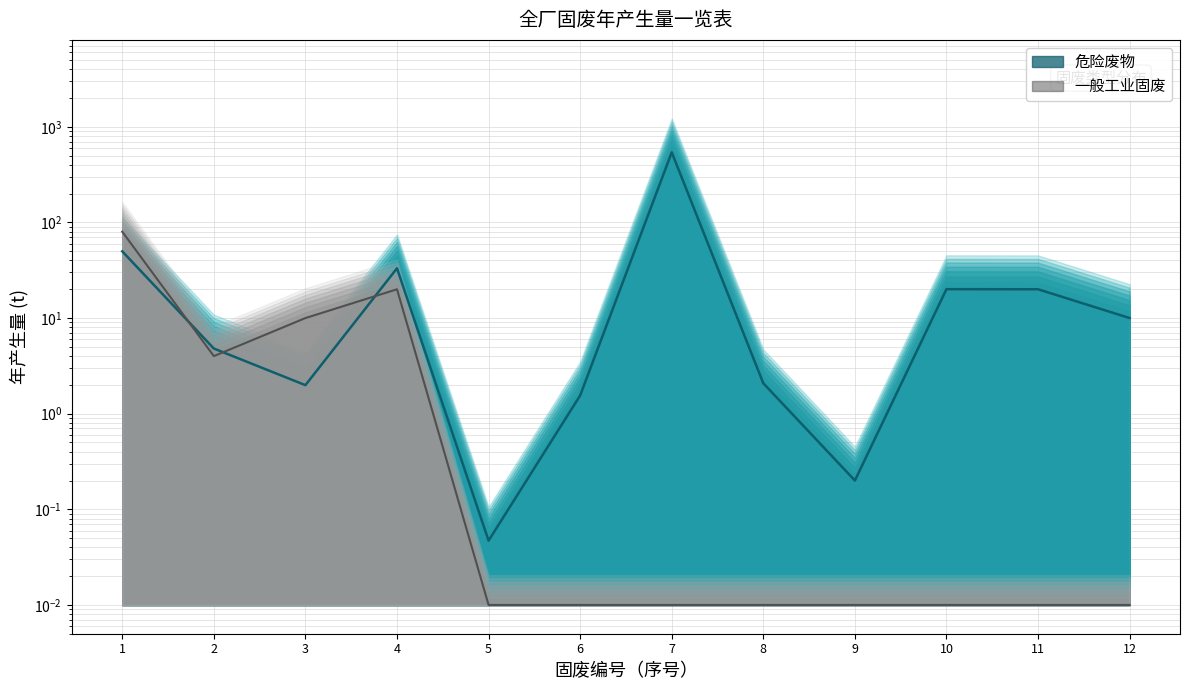

Reading left to right, what are all the values shown in this chart?

49.9	4.8	2.0	33.2	0.0	1.6	540.4	2.1	0.2	20.0	20.0	10.0